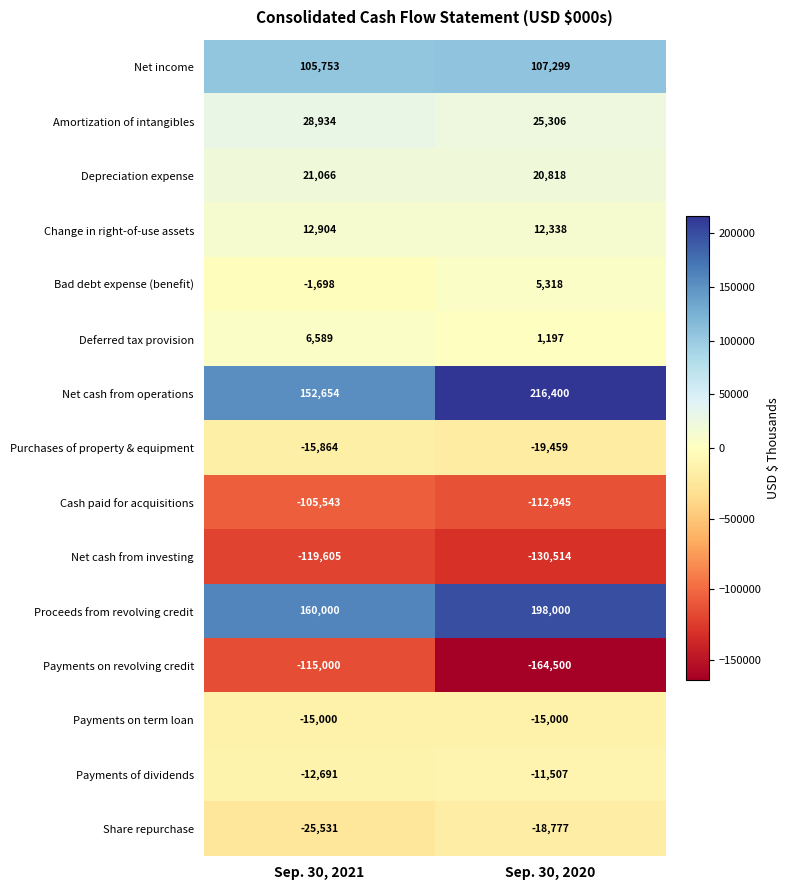

Is it true that Net income equals 149258 at Sep. 30, 2021?

False